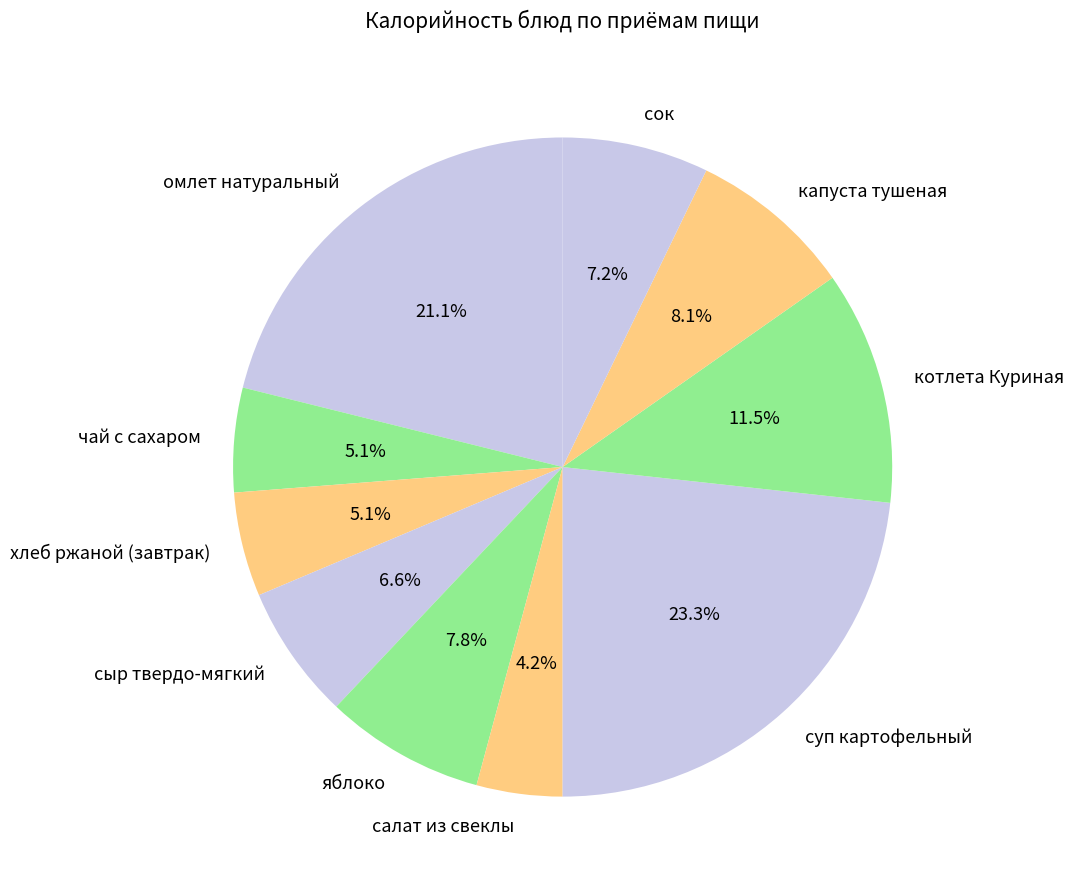

What is the smallest slice in the pie chart?

салат из свеклы